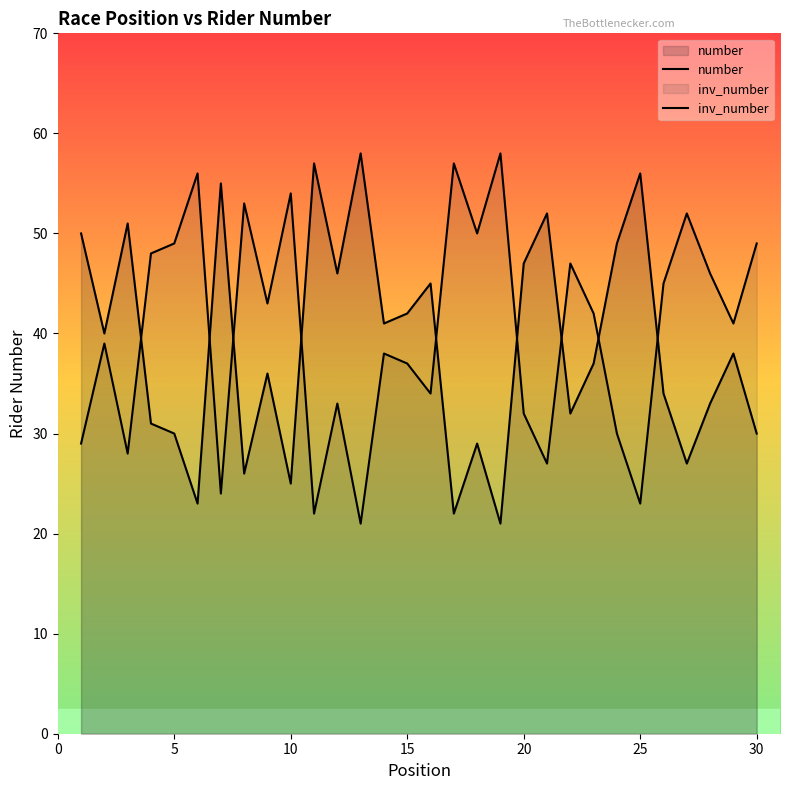

Is the value of number at 26 greater than the value of inv_number at 5?

No